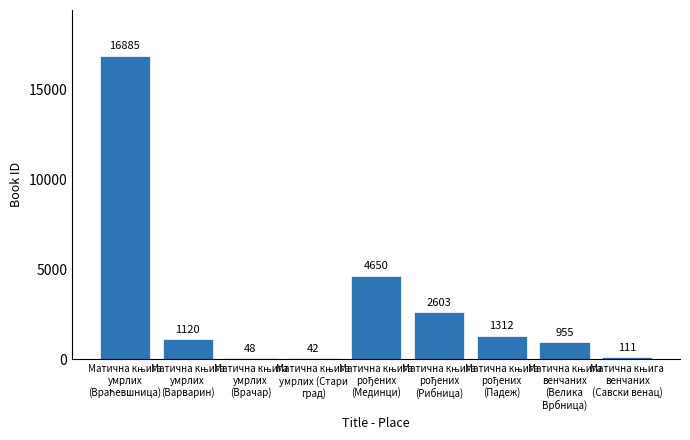

What is the sum of all values?

27726